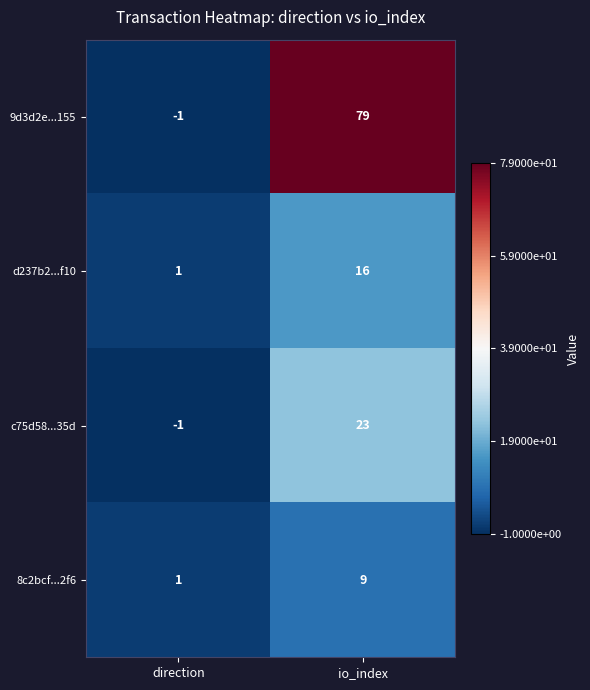

Is the value of d237b2...f10 at direction greater than the value of c75d58...35d at direction?

Yes